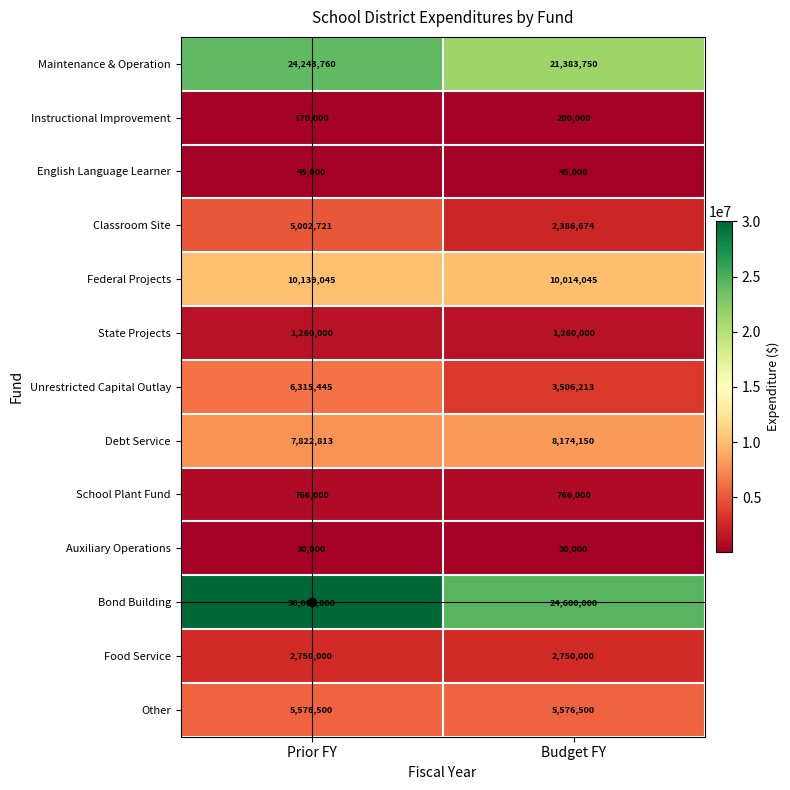

Rank the series by their maximum value, from highest to lowest.

Bond Building, Maintenance & Operation, Federal Projects, Debt Service, Unrestricted Capital Outlay, Other, Classroom Site, Food Service, State Projects, School Plant Fund, Instructional Improvement, English Language Learner, Auxiliary Operations